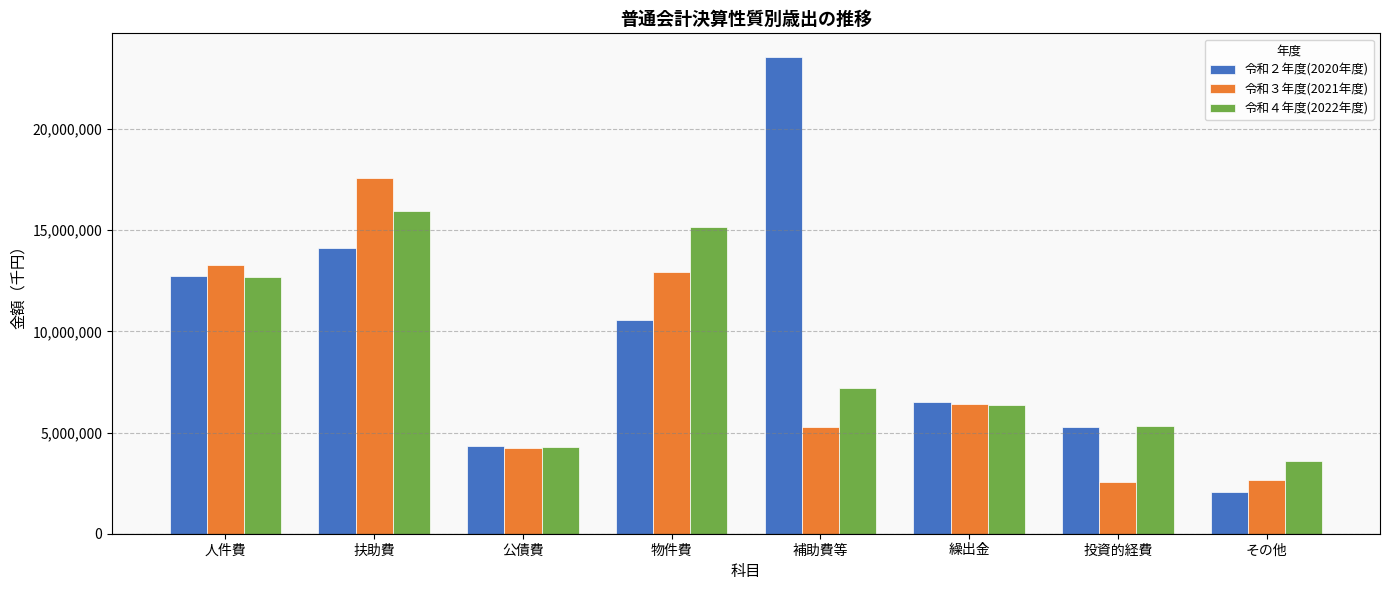

How many bars are there in each group?

3